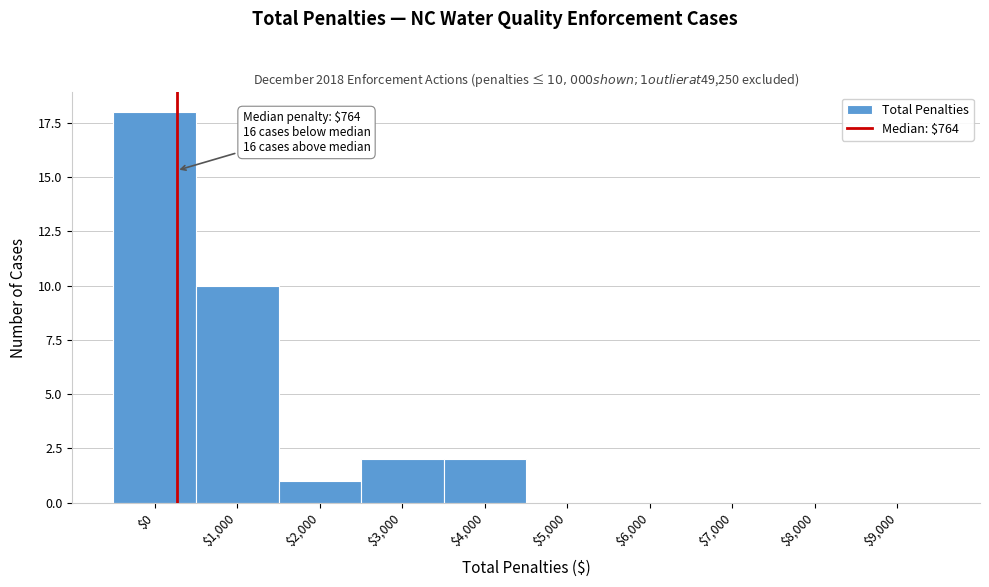

Which category has the highest value across all series?

$0